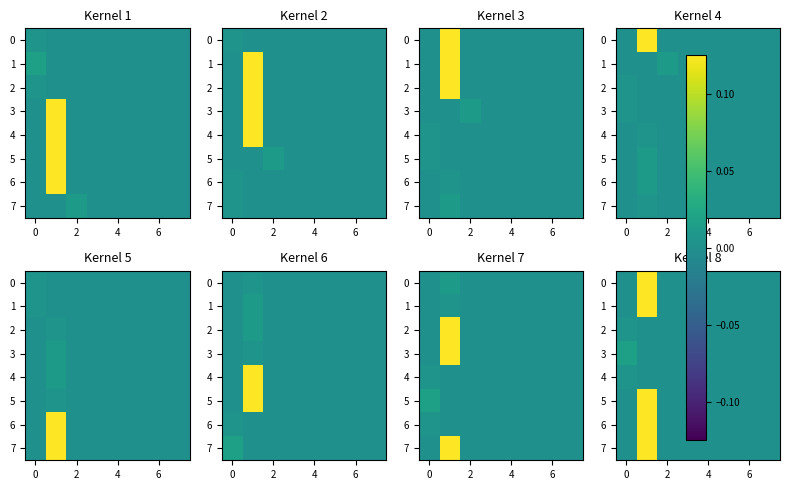

At how many categories does at least one series exceed 0?

2